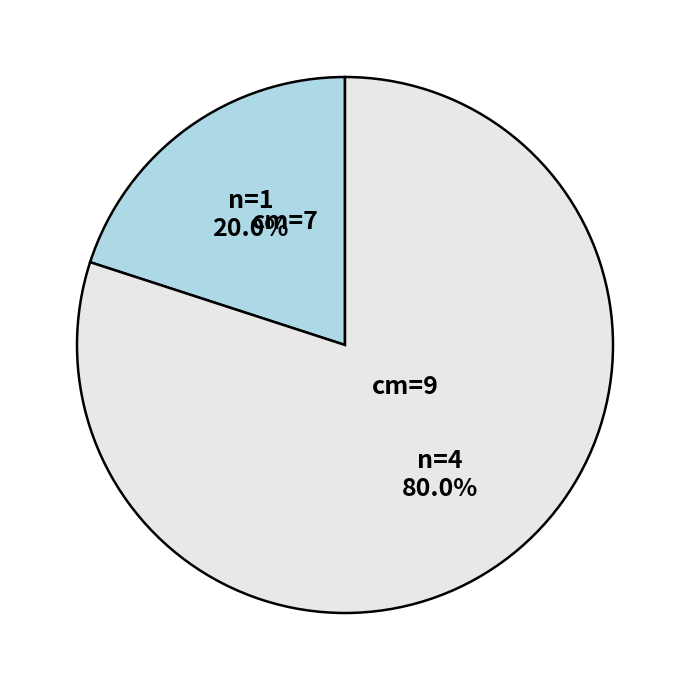

Is there any slice that represents more than half of the pie?

Yes